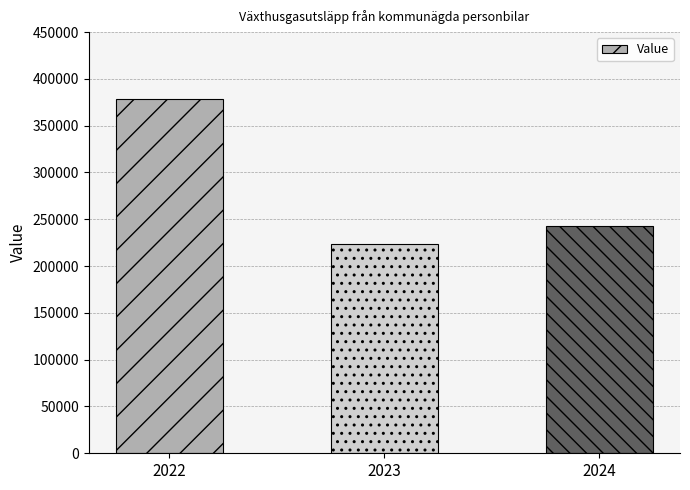

What is the difference between the values at 2023 and 2024?

19697